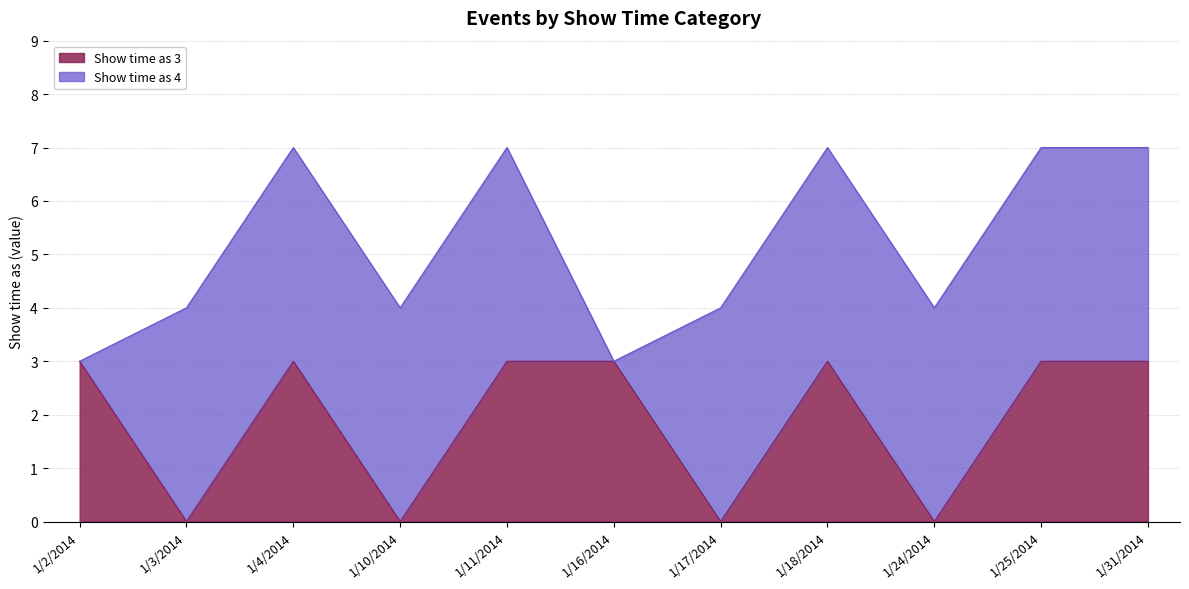

Reading right to left, transcribe all the data shown in this chart.

1/31/2014=3	1/25/2014=3	1/24/2014=0	1/18/2014=3	1/17/2014=0	1/16/2014=3	1/11/2014=3	1/10/2014=0	1/4/2014=3	1/3/2014=0	1/2/2014=3